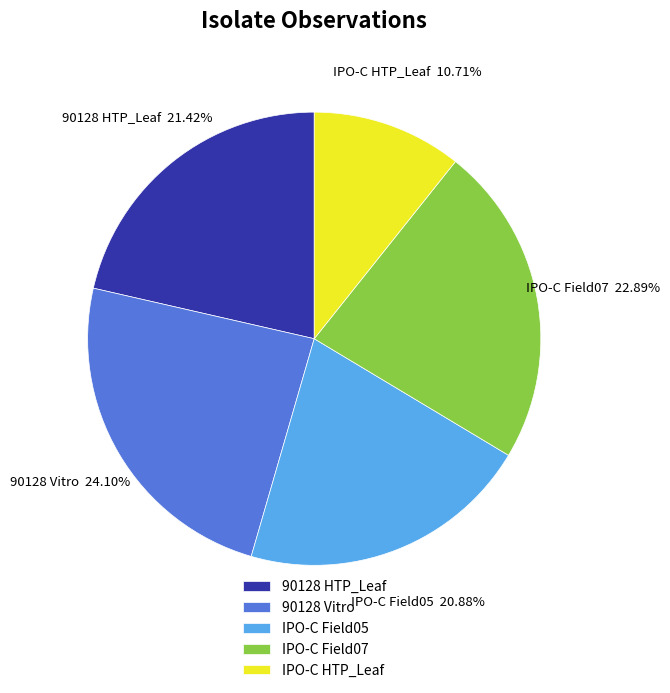

Is it true that 90128 HTP_Leaf is 21% of the pie?

True